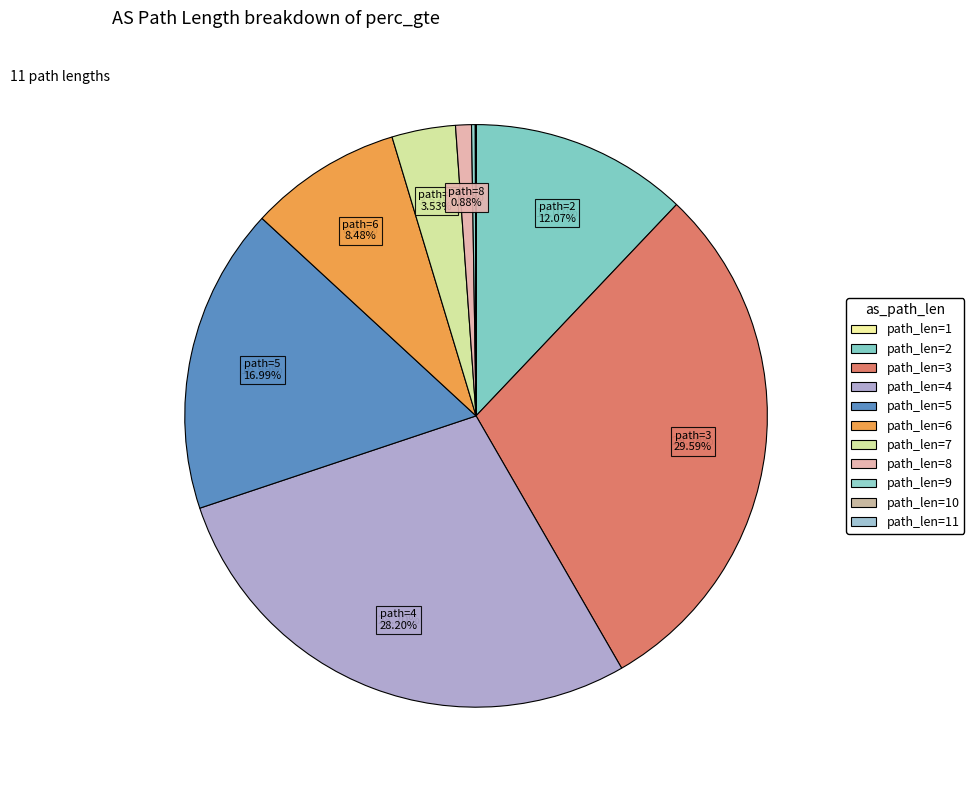

Is 11 the majority of the pie?

No